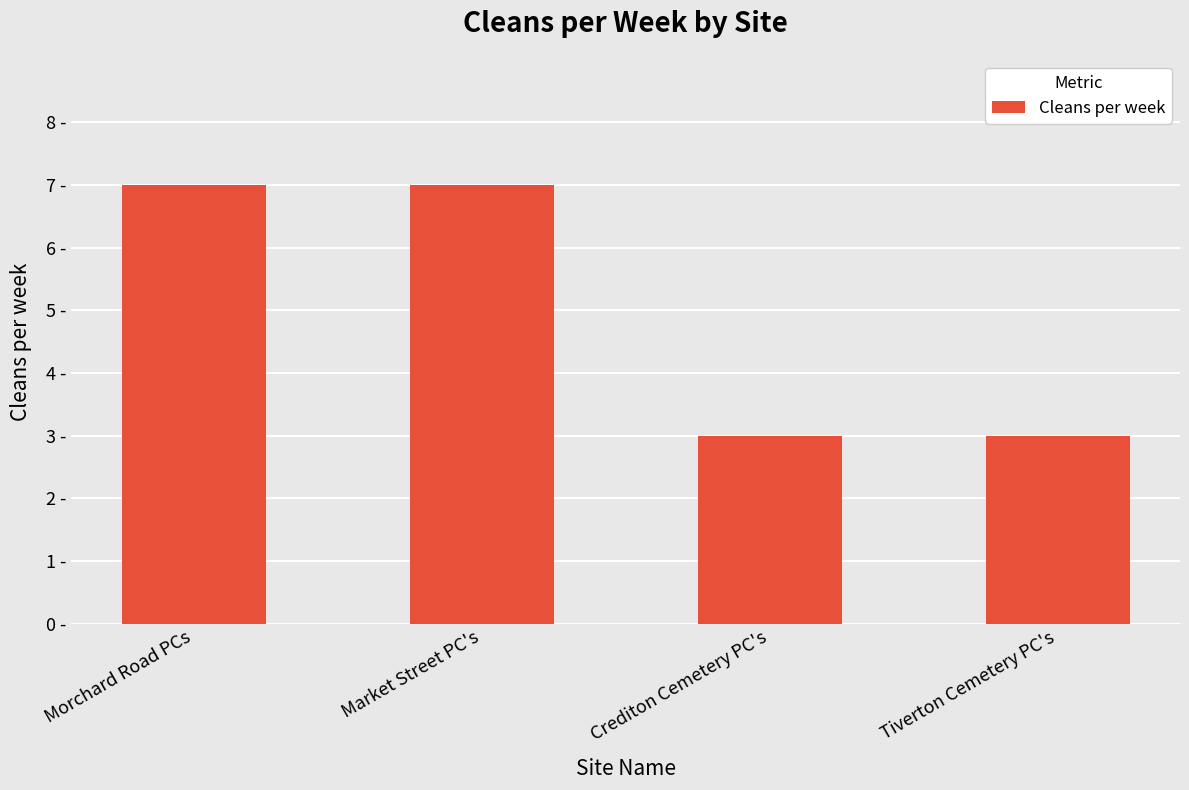

List the labels in order of value, largest first.

Morchard Road PCs, Market Street PC's, Crediton Cemetery PC's, Tiverton Cemetery PC's